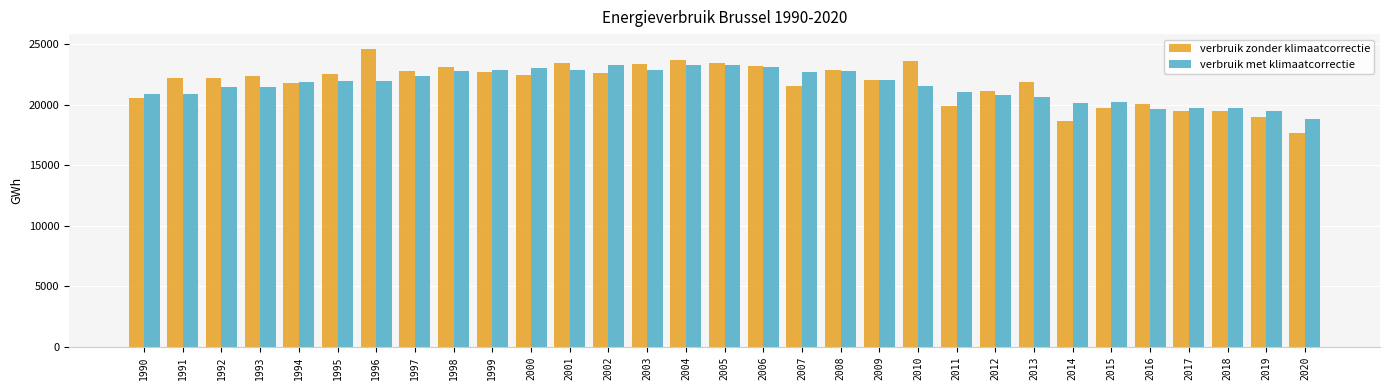

Count the number of data series in this chart.

2